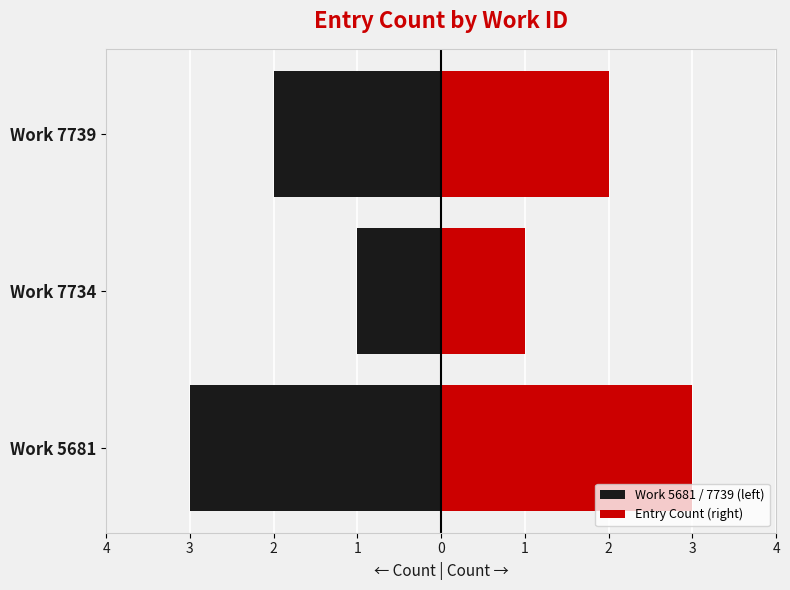

At how many categories does at least one series exceed -2?

3